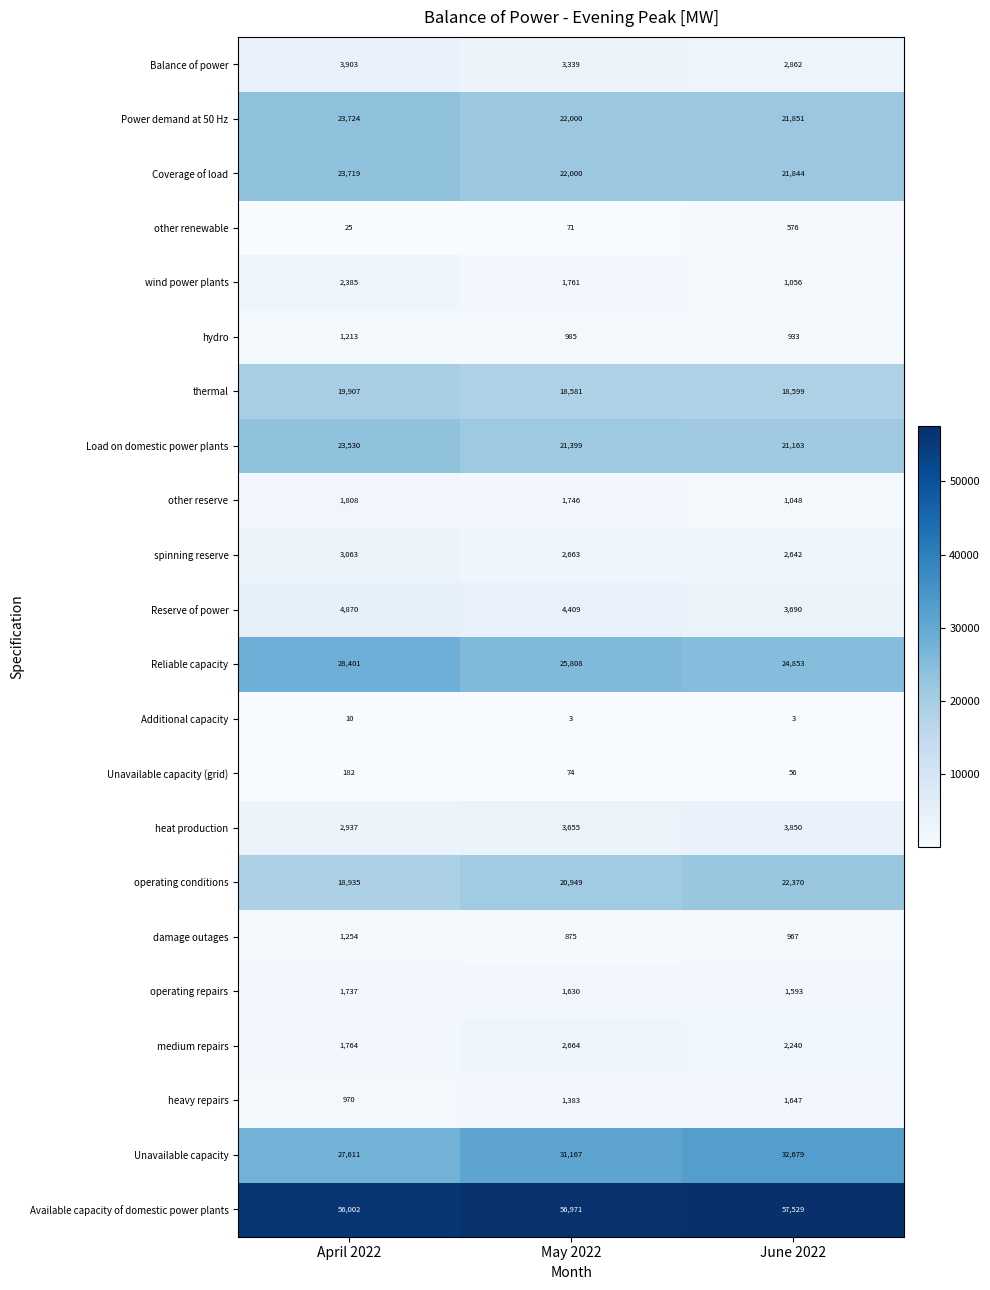

The value of damage outages at June 2022 is 1665. True or false?

False